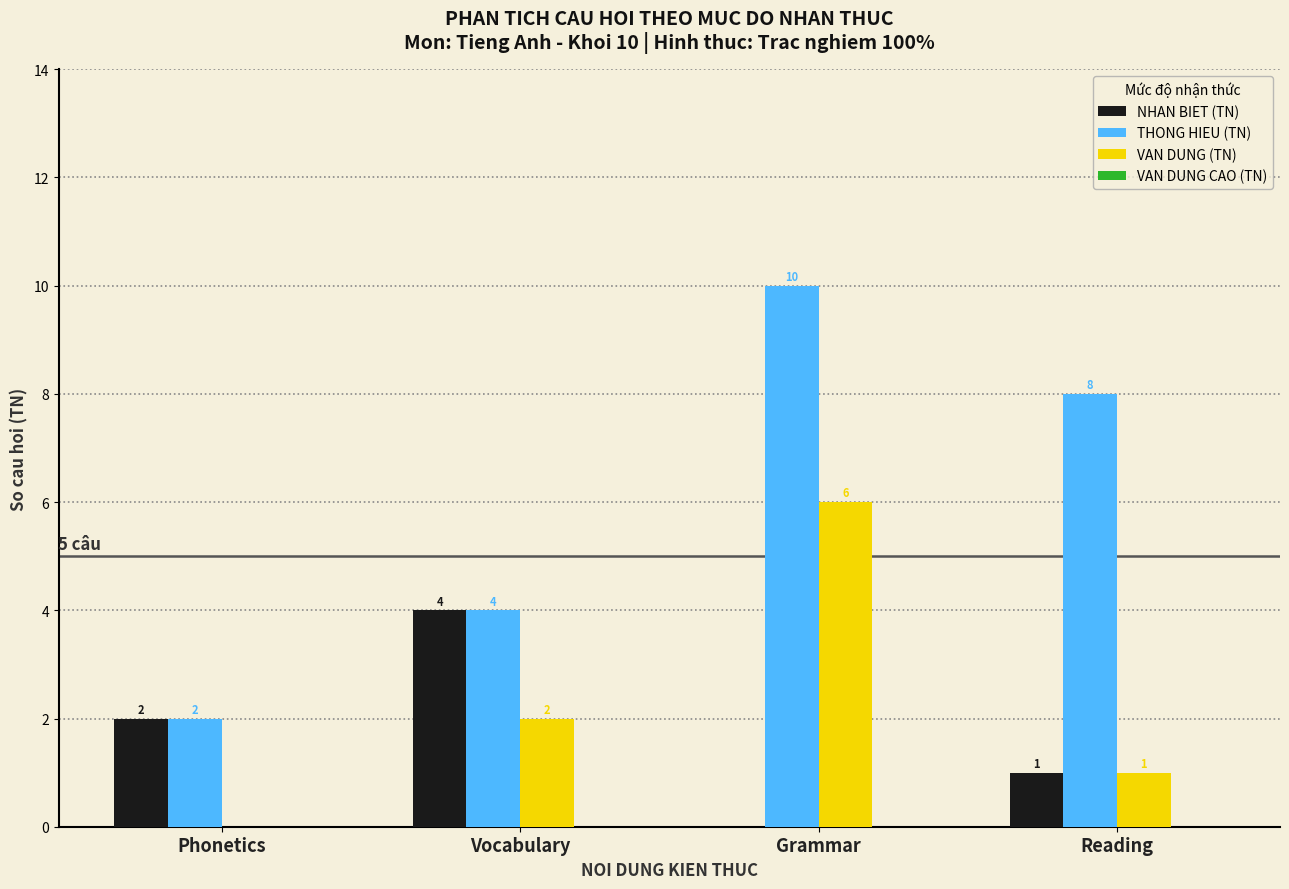

The THONG HIEU (TN) series shows 13 at Reading. True or false?

False